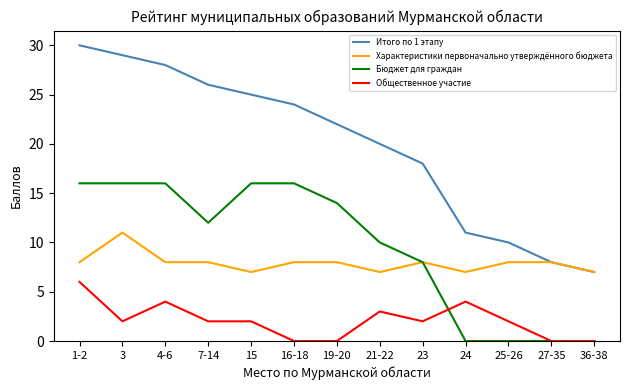

Reading left to right, transcribe all the data shown in this chart.

Итого по 1 этапу: 1-2=30	3=29	4-6=28	7-14=26	15=25	16-18=24	19-20=22	21-22=20	23=18	24=11	25-26=10	27-35=8	36-38=7
Характеристики первоначально утверждённого бюджета: 1-2=8	3=11	4-6=8	7-14=8	15=7	16-18=8	19-20=8	21-22=7	23=8	24=7	25-26=8	27-35=8	36-38=7
Бюджет для граждан: 1-2=16	3=16	4-6=16	7-14=12	15=16	16-18=16	19-20=14	21-22=10	23=8	24=0	25-26=0	27-35=0	36-38=0
Общественное участие: 1-2=6	3=2	4-6=4	7-14=2	15=2	16-18=0	19-20=0	21-22=3	23=2	24=4	25-26=2	27-35=0	36-38=0